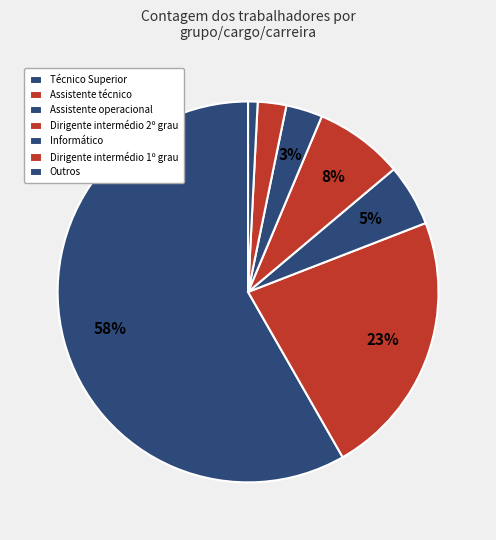

To the nearest percent, what portion does Assistente técnico represent?

23%